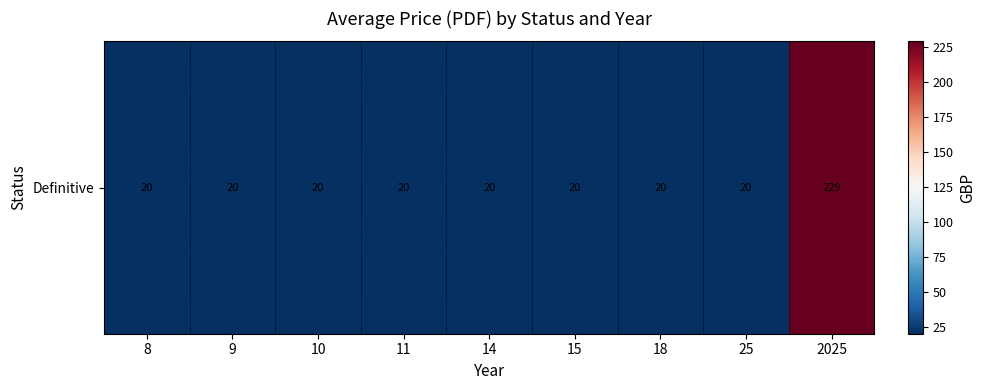

How many series are shown in this chart?

1